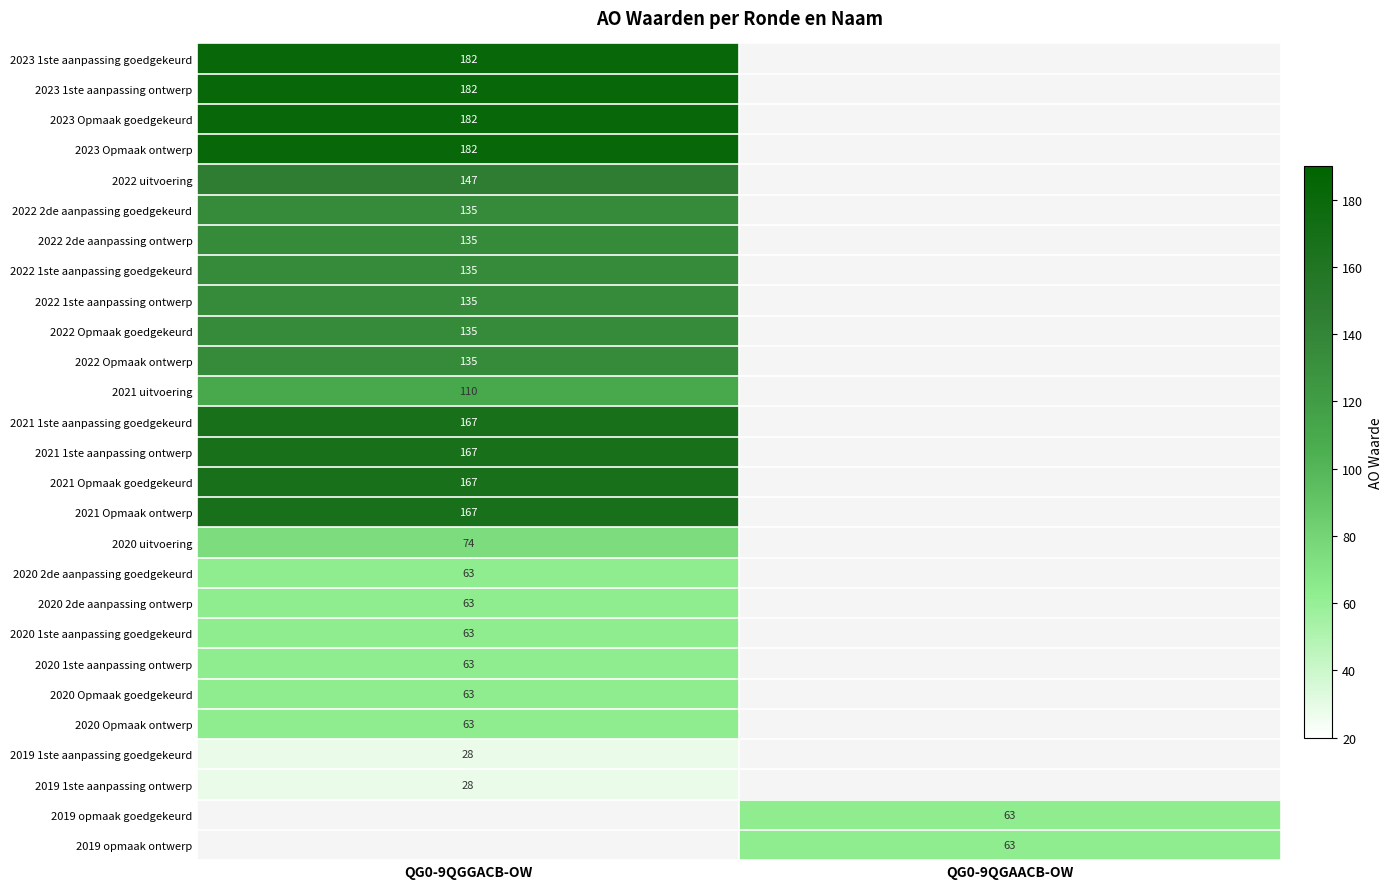

True or false: 2020 2de aanpassing ontwerp has a value of 99 at QG0-9QGGACB-OW.

False